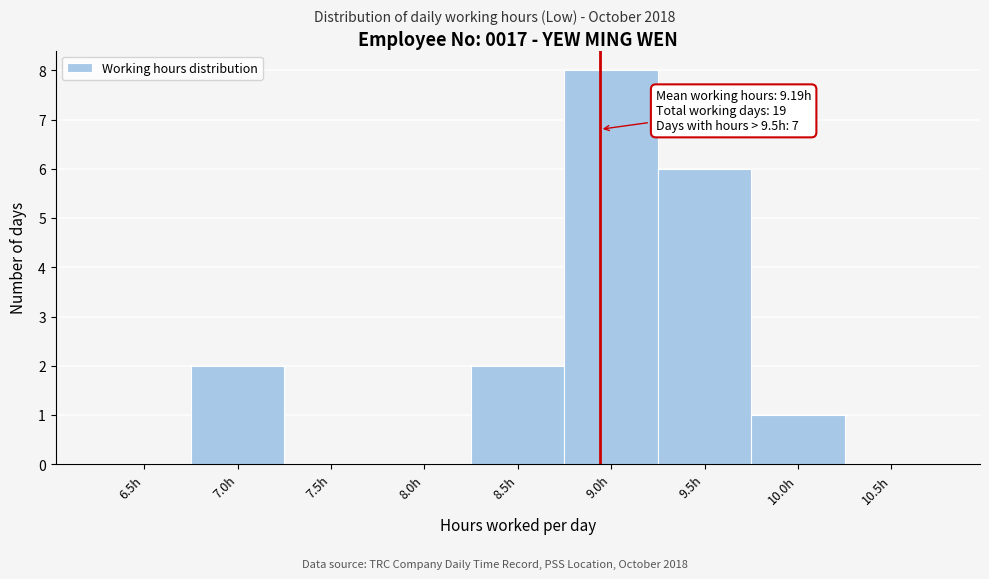

Reading left to right, extract all data points from this chart.

6.5h=0	7.0h=2	7.5h=0	8.0h=0	8.5h=2	9.0h=8	9.5h=6	10.0h=1	10.5h=0